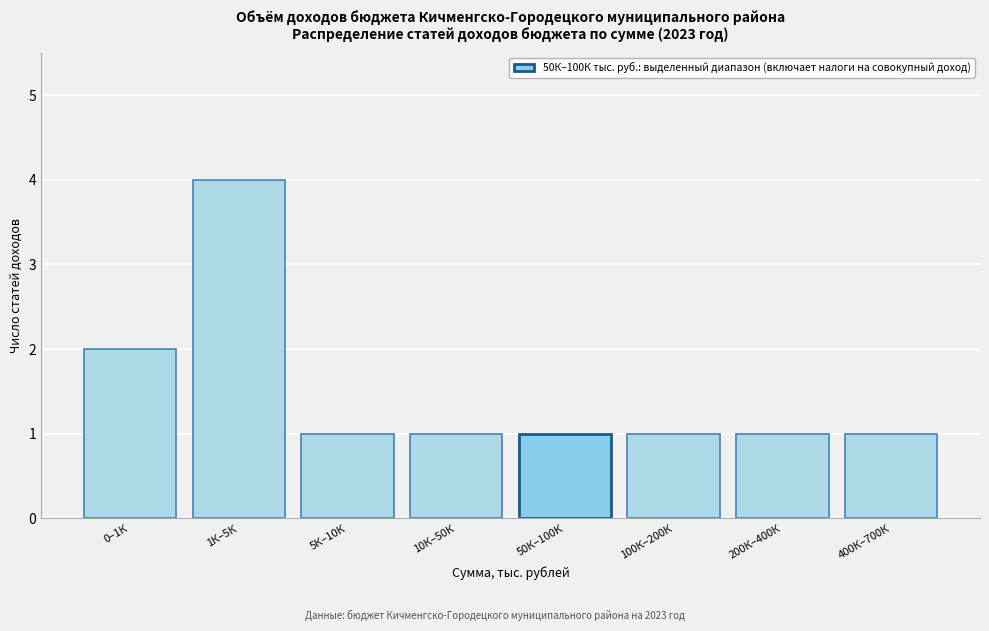

Reading right to left, transcribe all the data shown in this chart.

1	1	1	1	1	1	4	2